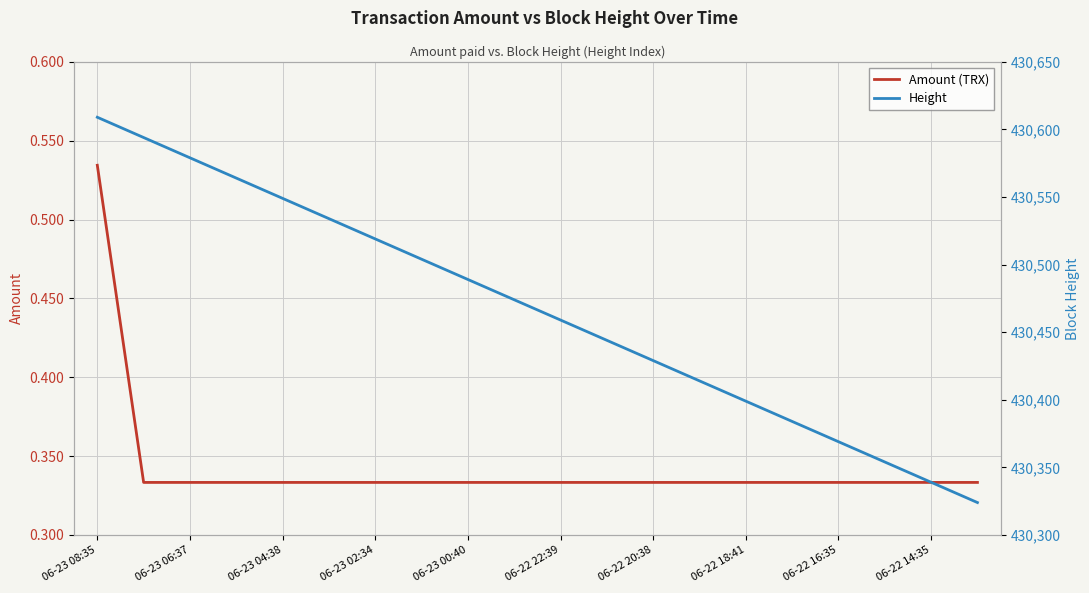

List the series in order of their peak value, highest first.

Height, Amount (TRX)